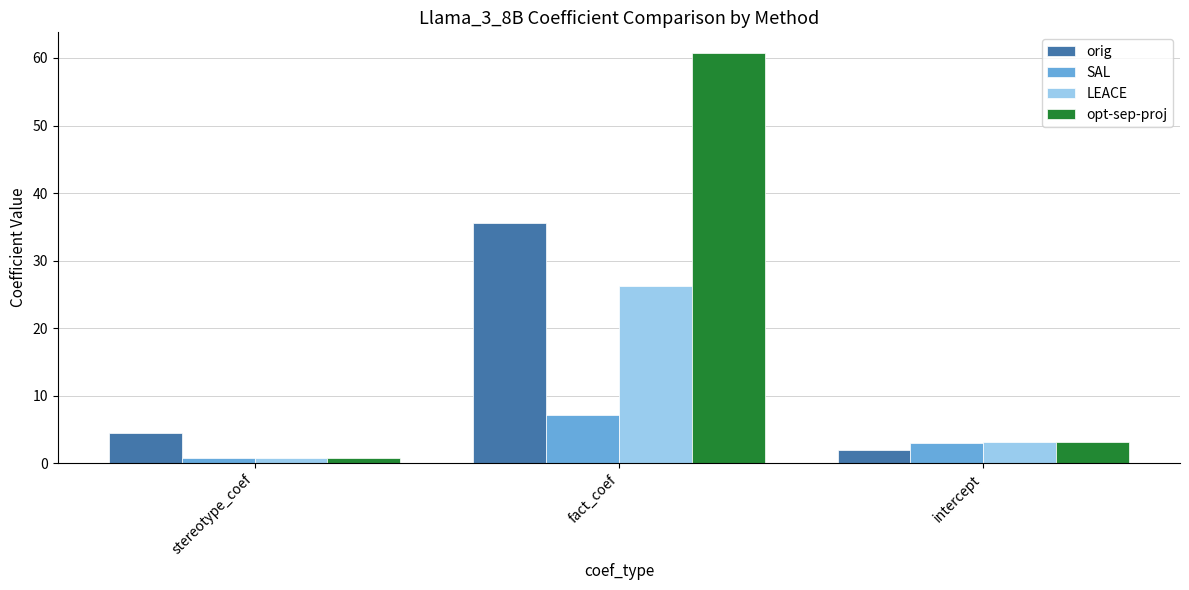

What is the label of the 3rd bar from the left?

intercept